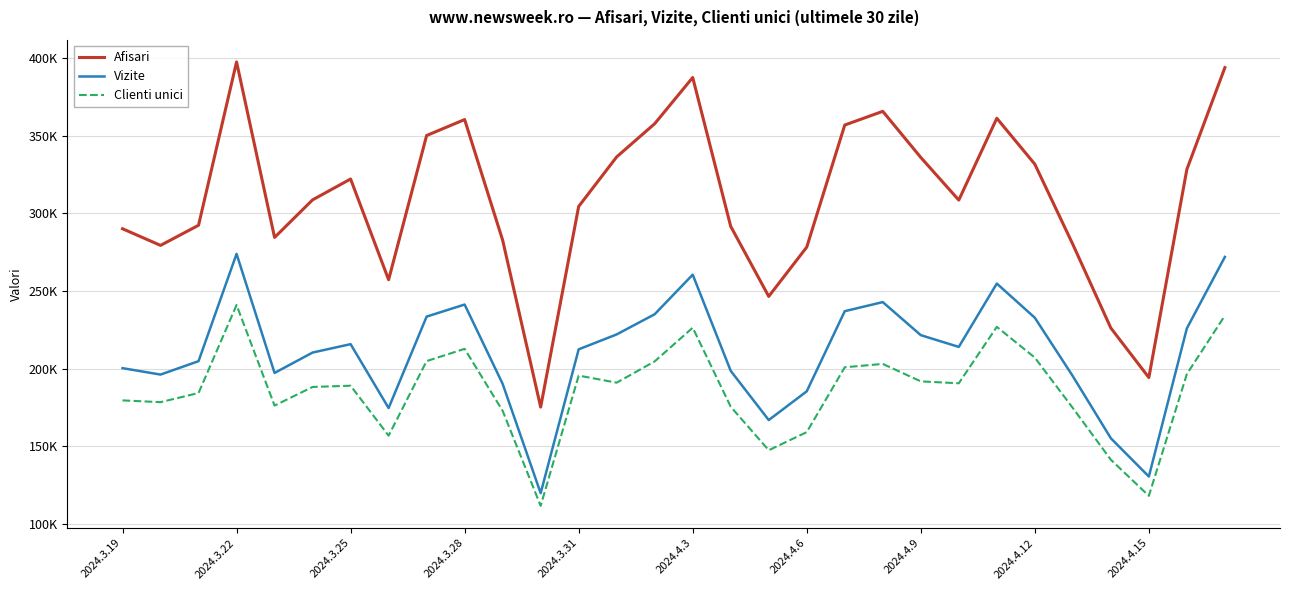

What are all the series names shown in the legend?

Afisari, Vizite, Clienti unici